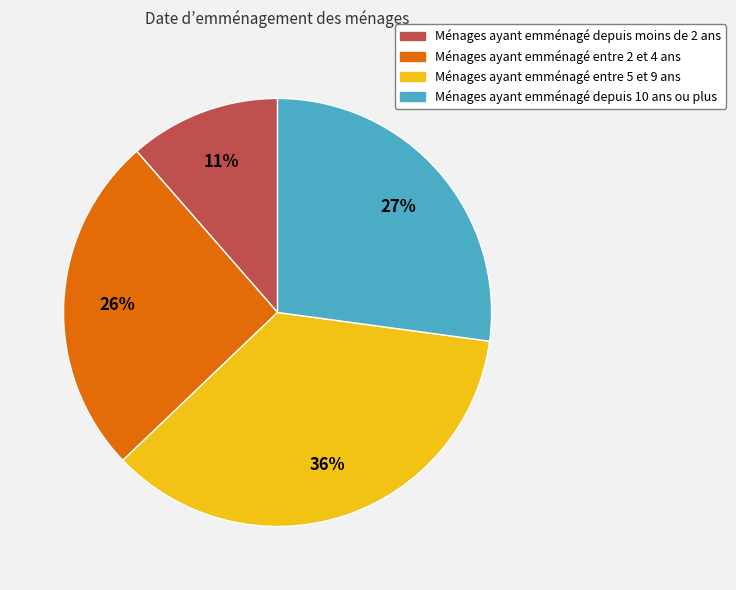

To the nearest percent, what is the combined percentage of Ménages ayant emménagé depuis moins de 2 ans and Ménages ayant emménagé entre 2 et 4 ans?

37%